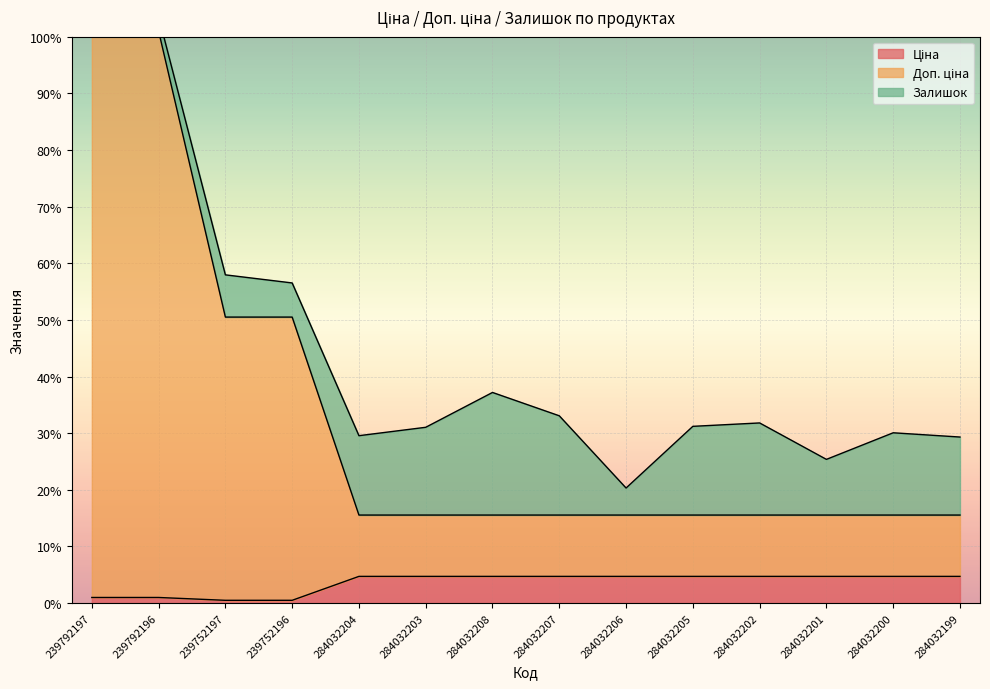

True or false: Доп. ціна and Ціна cross at least once.

False